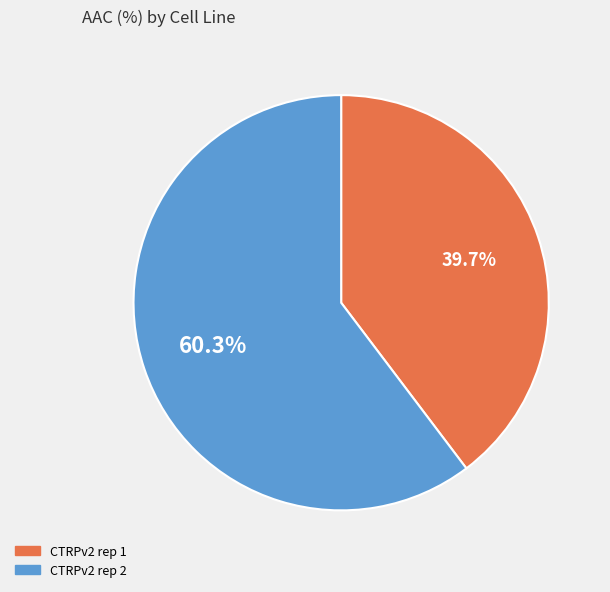

How much of the chart is everything except CTRPv2 rep 1?

60.3%